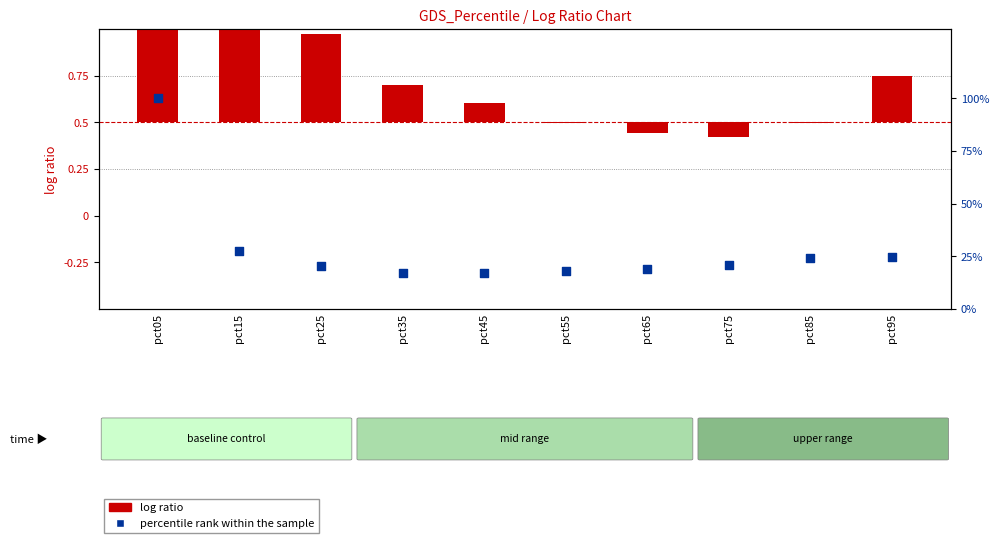

At which category is the sum across all series the highest?

pct05